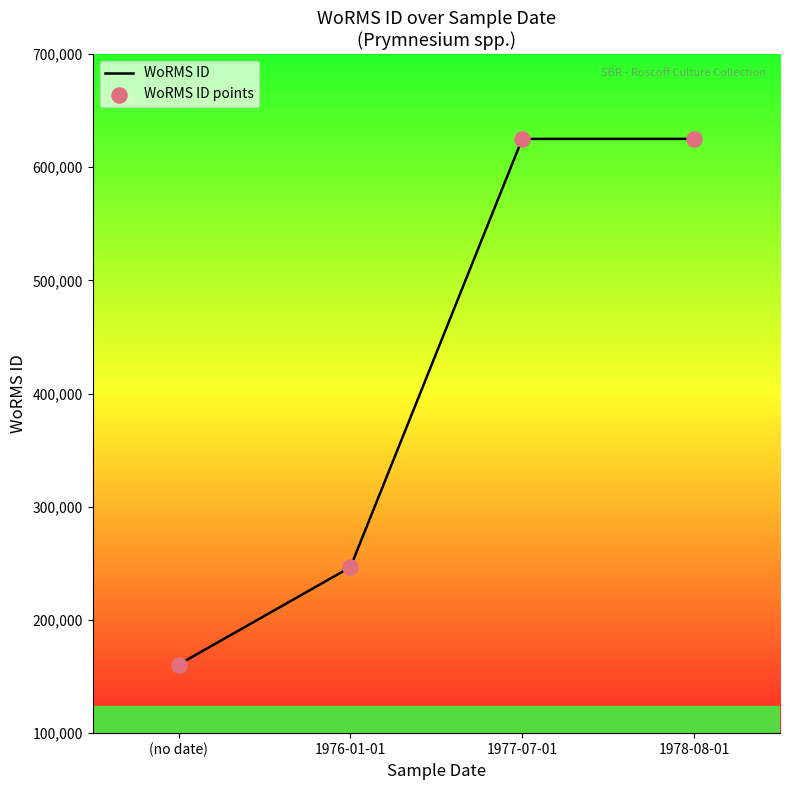

What is the maximum value shown in the chart?

624974